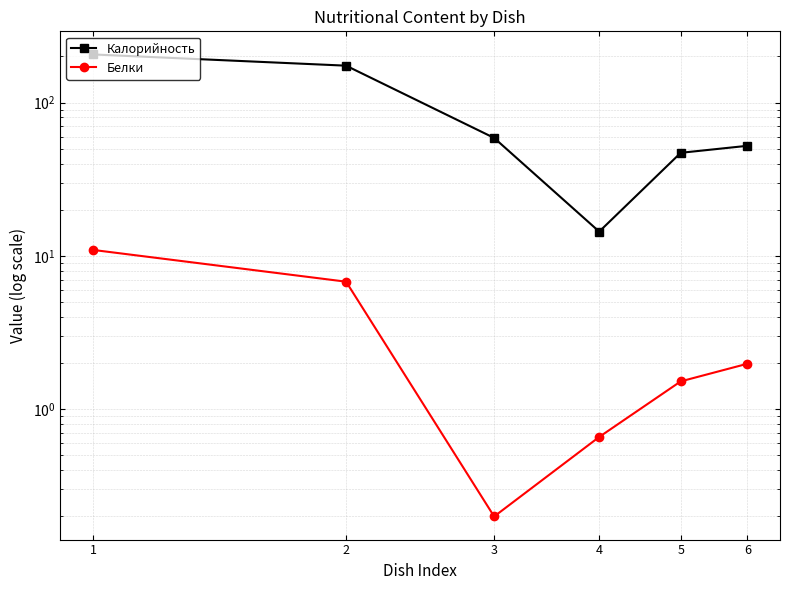

True or false: Калорийность and Белки cross at least once.

False